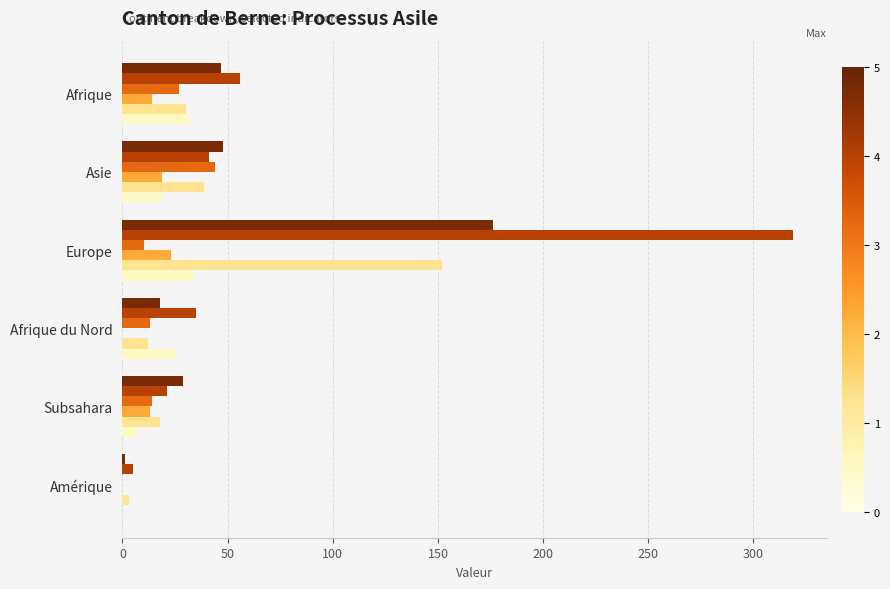

What is the total value across all series at Afrique du Nord?

103